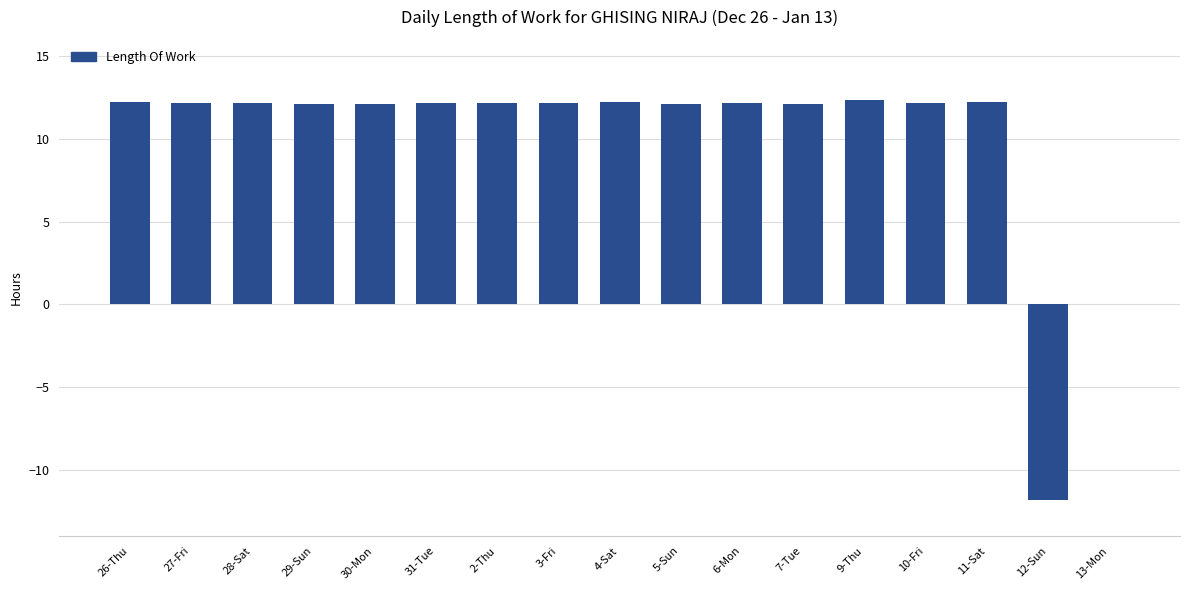

Does the chart contain stacked bars?

No